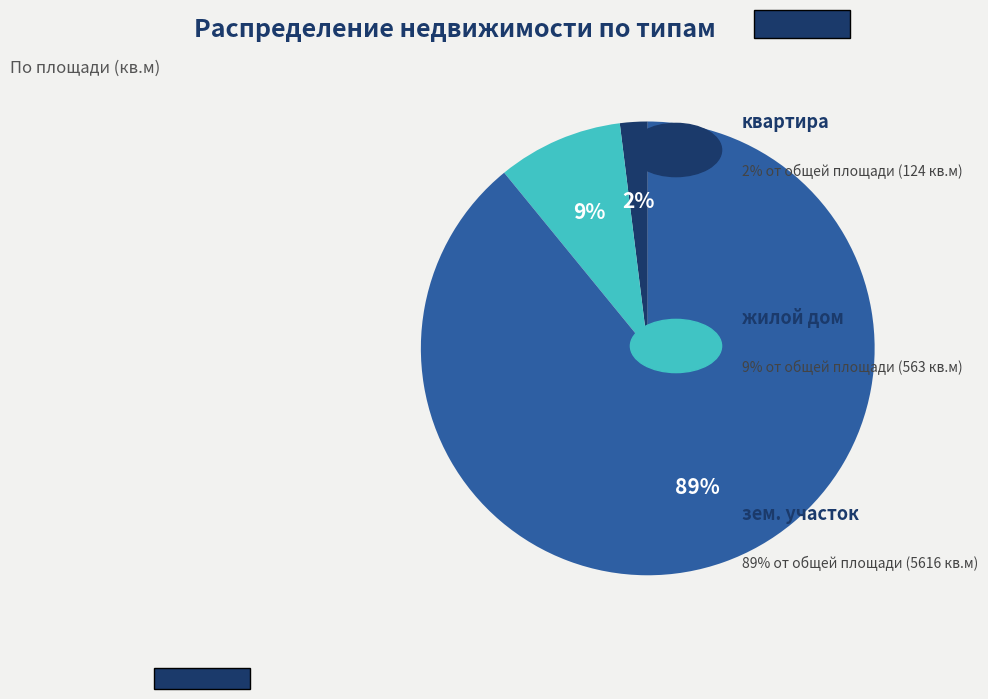

To the nearest percent, what is the average slice percentage?

33%